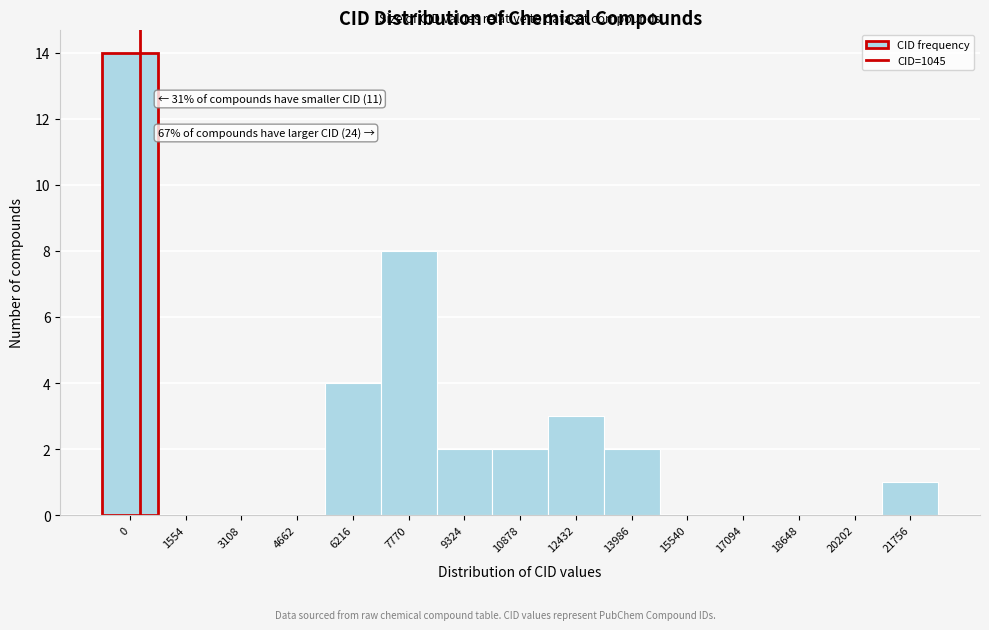

Reading left to right, what are all the values shown in this chart?

0=14	1554=0	3108=0	4662=0	6216=4	7770=8	9324=2	10878=2	12432=3	13986=2	15540=0	17094=0	18648=0	20202=0	21756=1